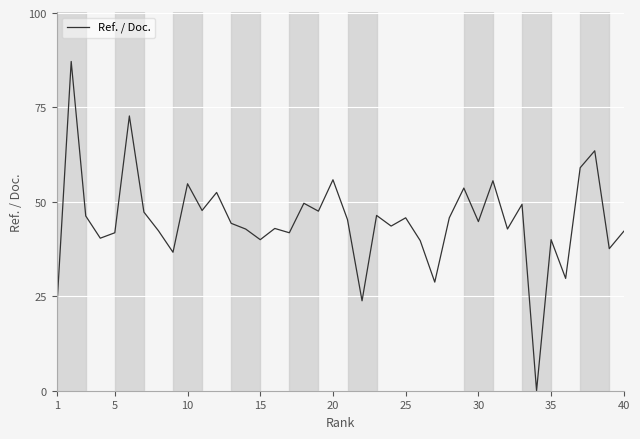

What is the greatest value displayed?

87.2